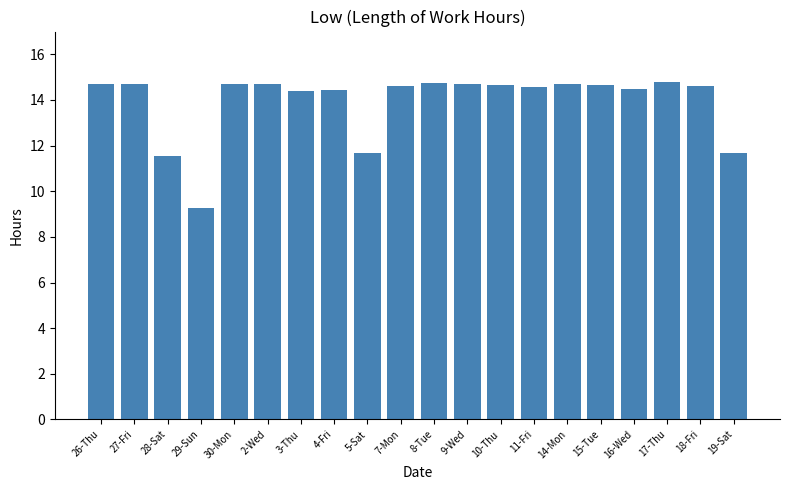

What is the label of the 2nd bar from the right?

18-Fri